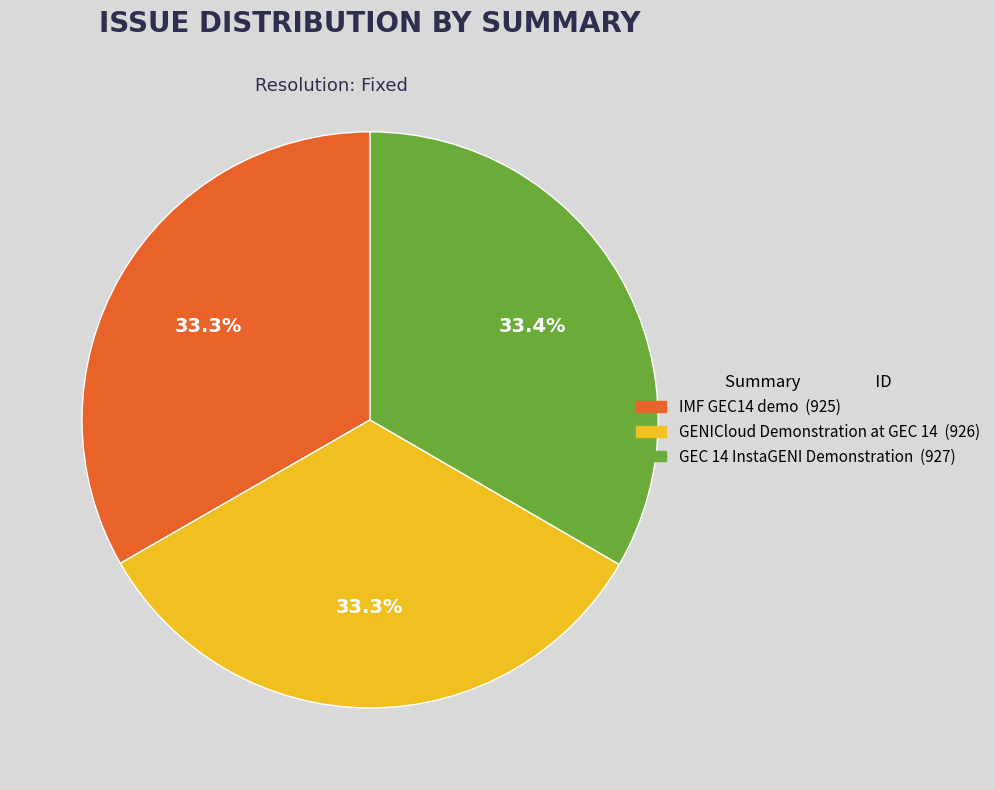

To the nearest percent, what portion does GEC 14 InstaGENI Demonstration represent?

33%